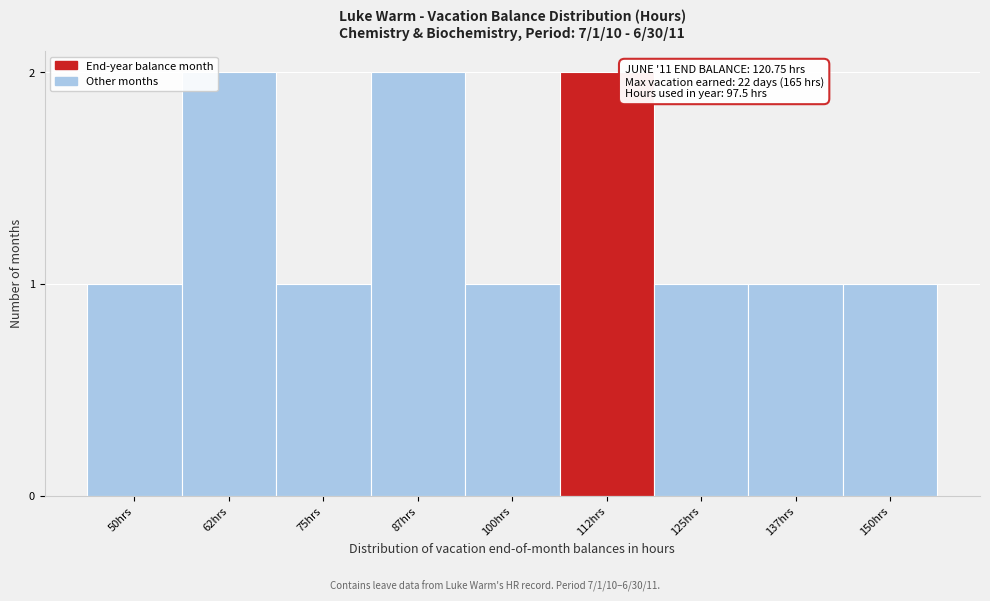

Reading left to right, transcribe all the data shown in this chart.

50hrs=1	62hrs=2	75hrs=1	87hrs=2	100hrs=1	112hrs=2	125hrs=1	137hrs=1	150hrs=1